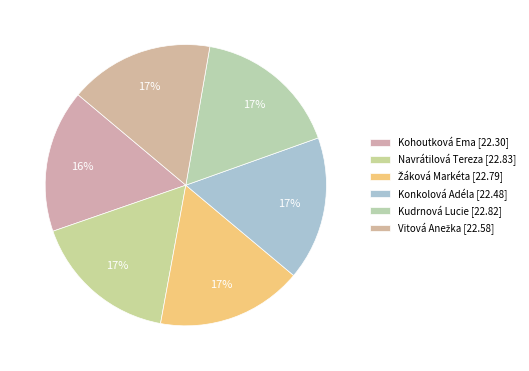

How many segments does this pie chart have?

6